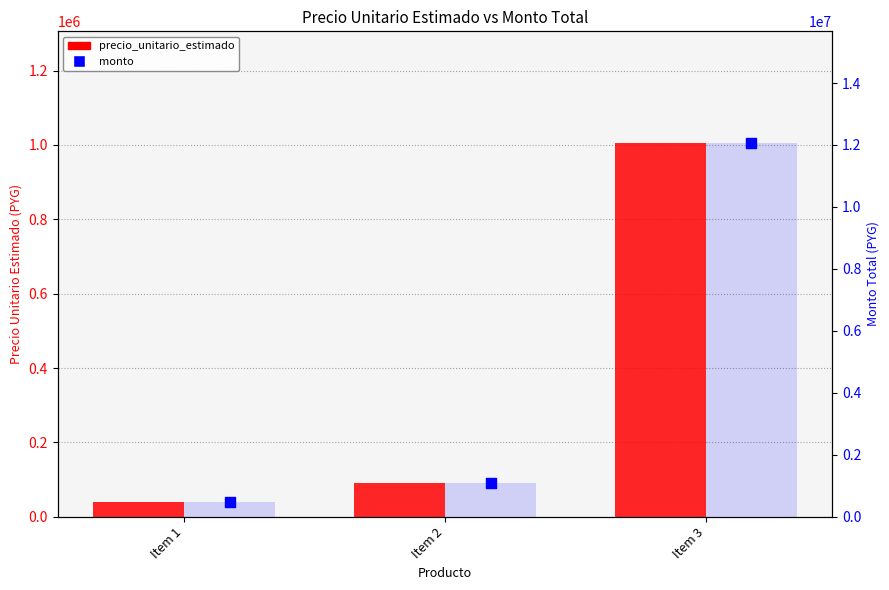

Which series has the widest spread of Y values?

monto